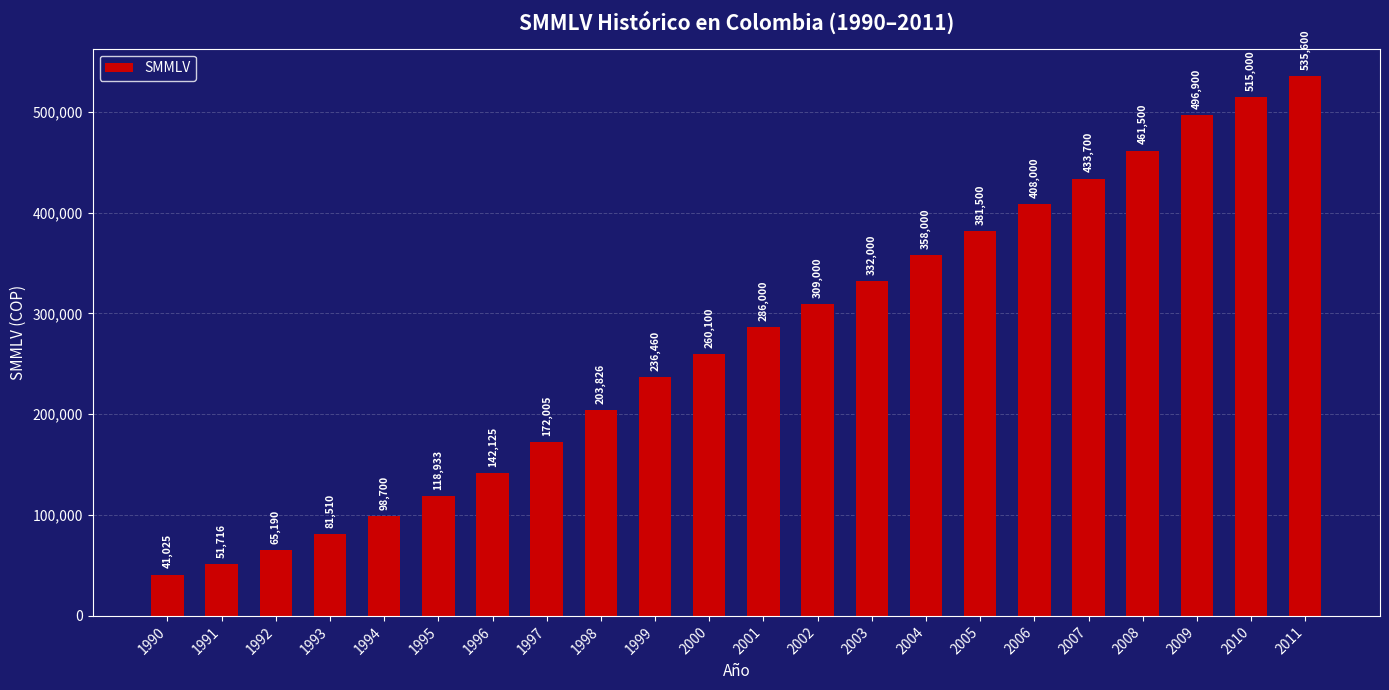

At which category does the chart reach its peak across all series?

2011